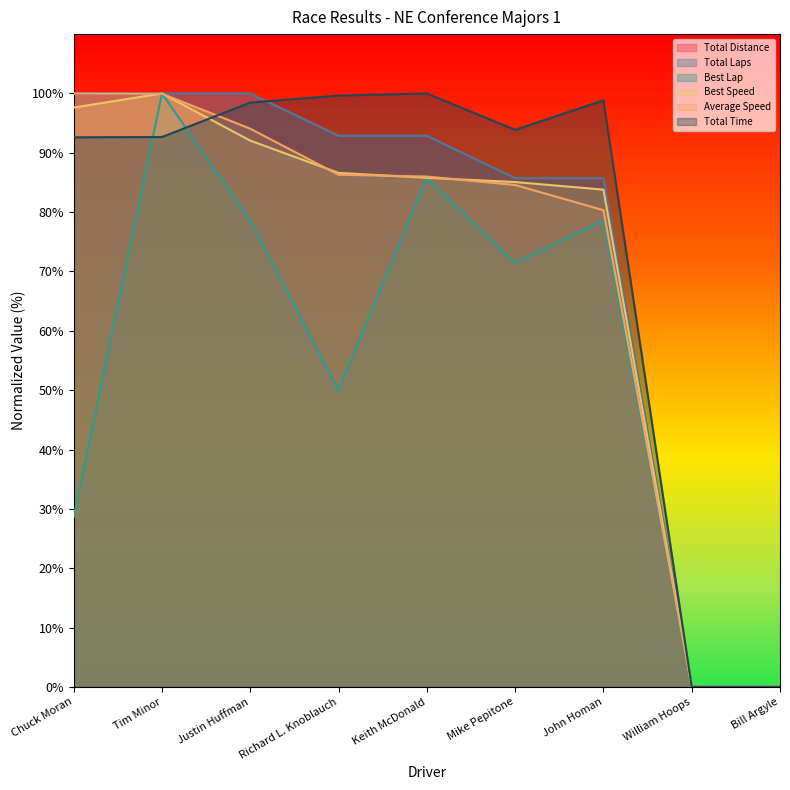

Which has a higher value, Keith McDonald or Bill Argyle?

Keith McDonald